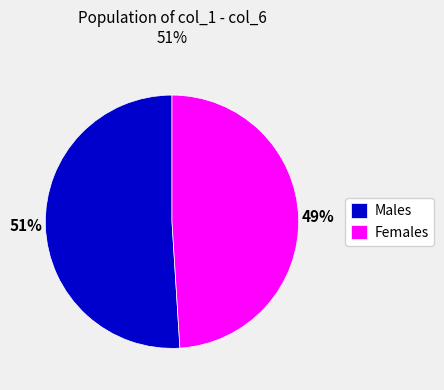

Is the sum of Females and Males greater than half?

Yes